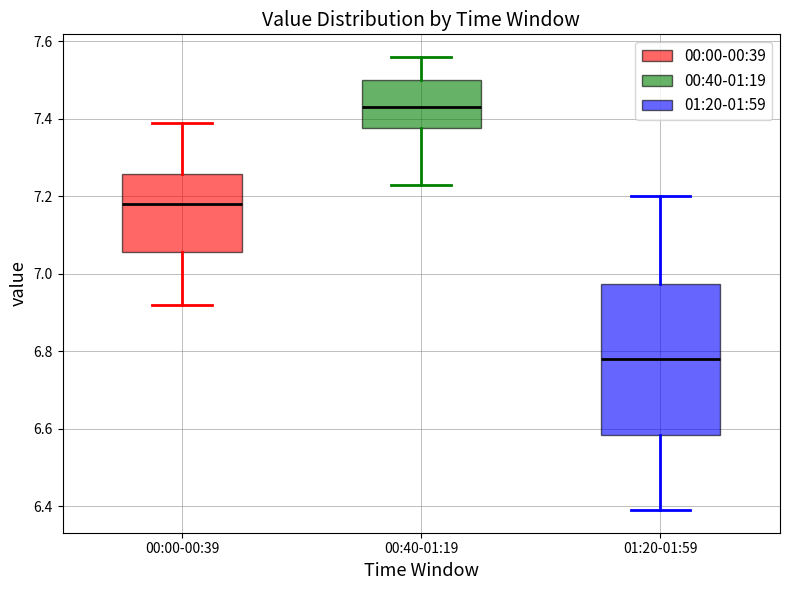

Reading left to right, read every box against the y-axis: the position of its median line, the range the box covers, and the ends of its whiskers. The values are not printed on the chart, so give them approximately, as read against the axis.

00:00-00:39: median 7.18, box 7.06 to 7.26, whiskers 6.92 to 7.40
00:40-01:19: median 7.44, box 7.38 to 7.50, whiskers 7.24 to 7.56
01:20-01:59: median 6.78, box 6.58 to 6.98, whiskers 6.40 to 7.20